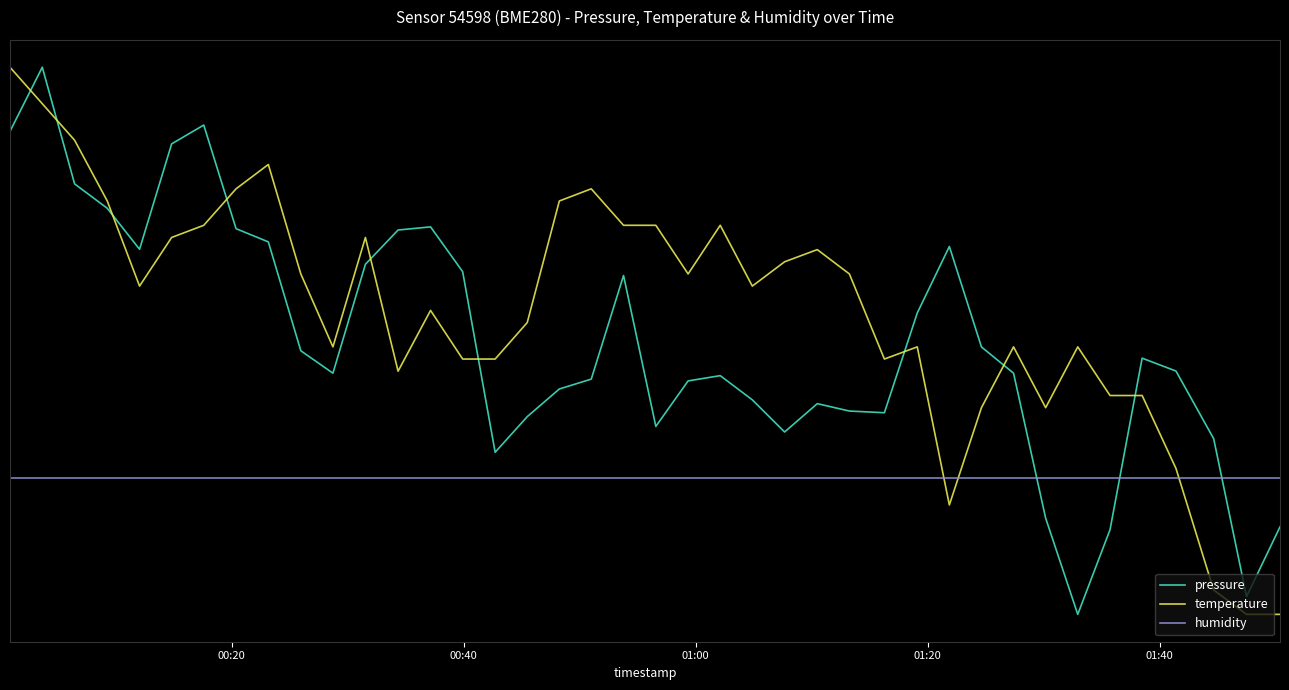

Rank the series by their maximum value, from highest to lowest.

pressure, temperature, humidity